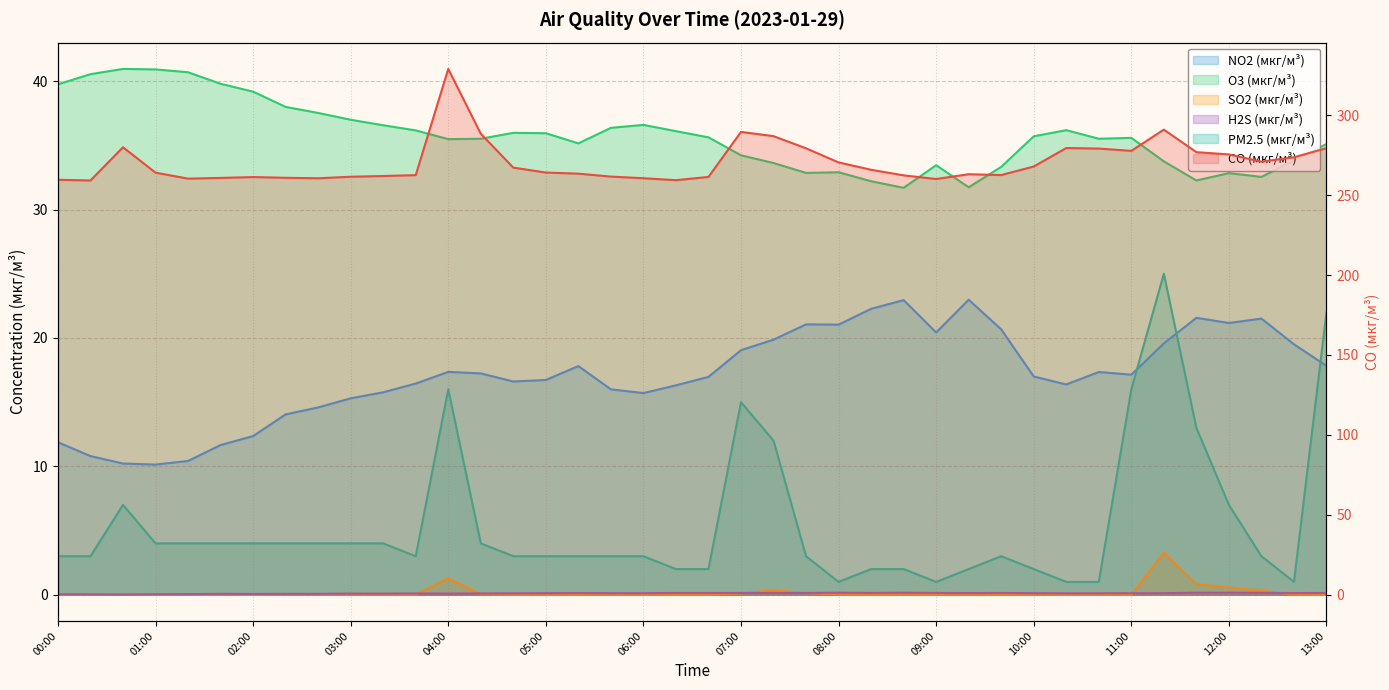

What is the sum of the CO (мкг/м³) values at 05:00 and 05:20?

527.5